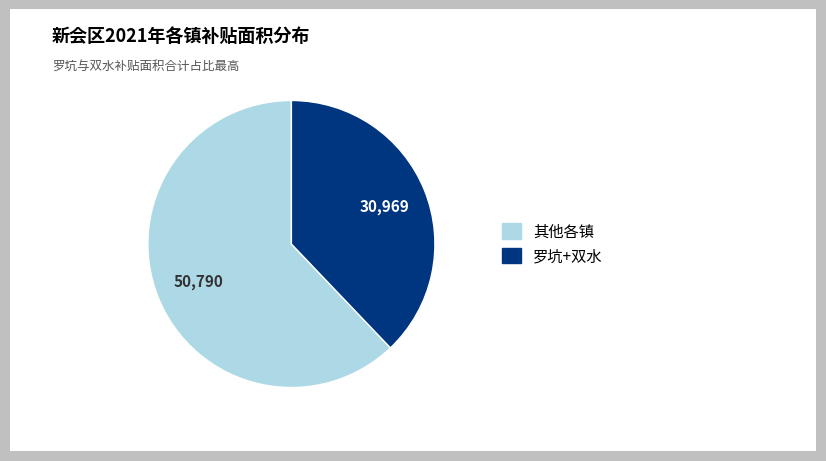

Is there a majority slice in this chart?

Yes